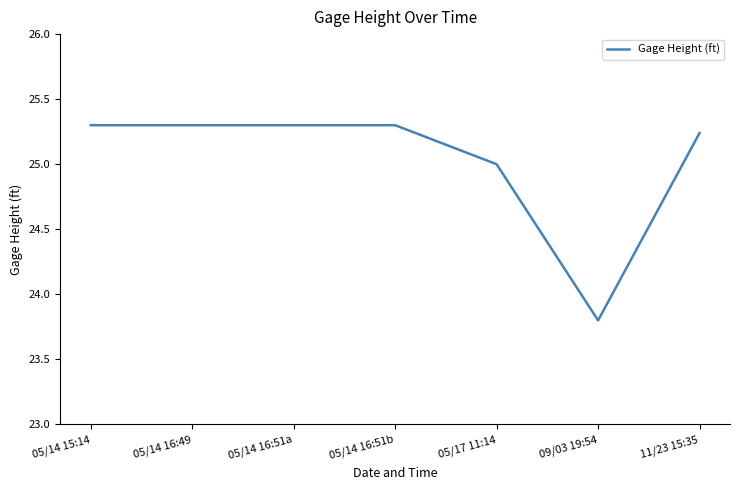

What is the sum of all values?

175.2